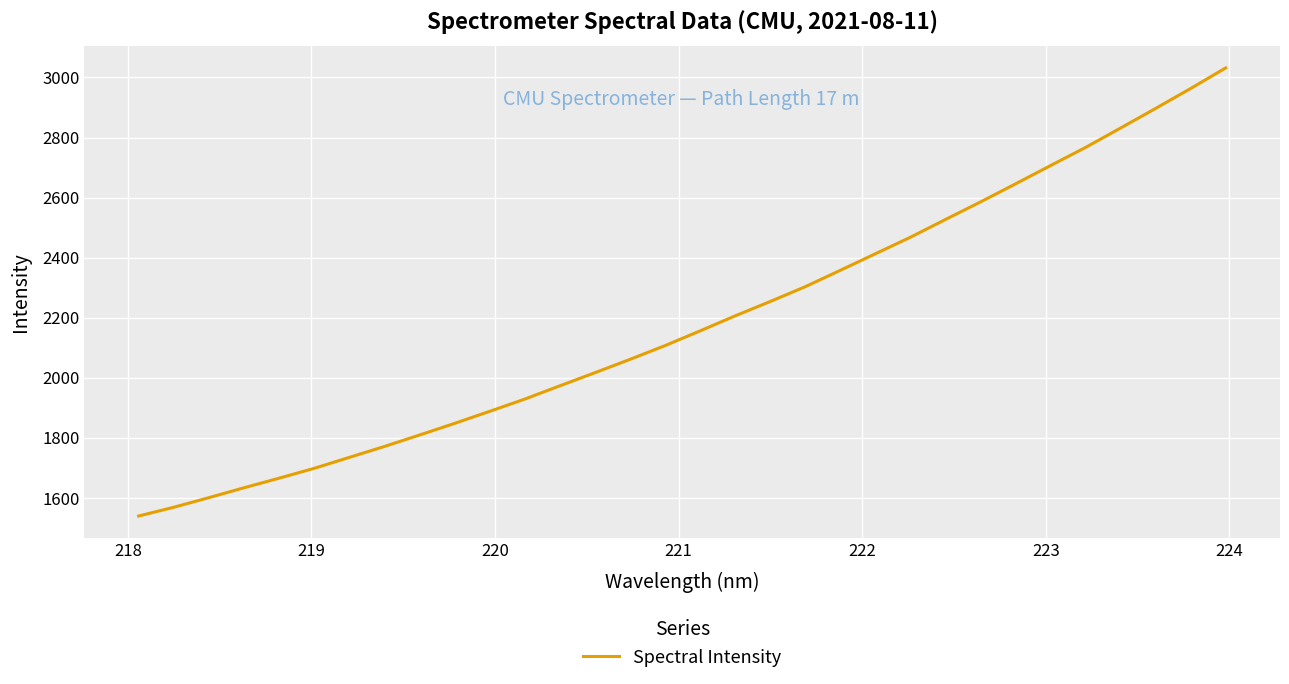

What is the smallest value displayed?

1540.2